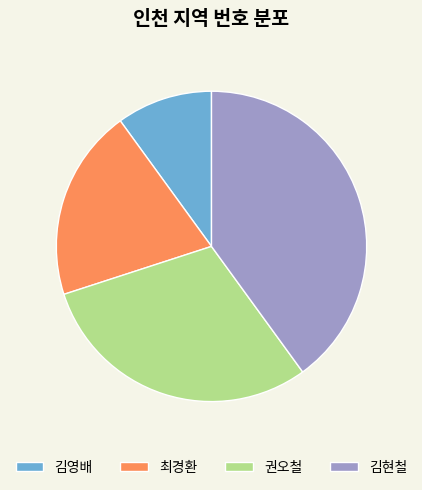

Between 최경환 and 김현철, which is larger?

김현철